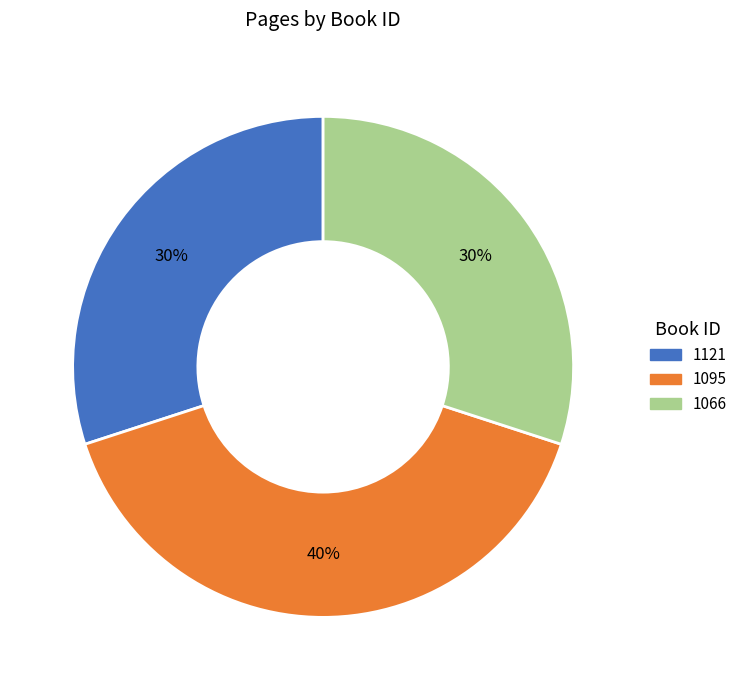

Is there a majority slice in this chart?

No